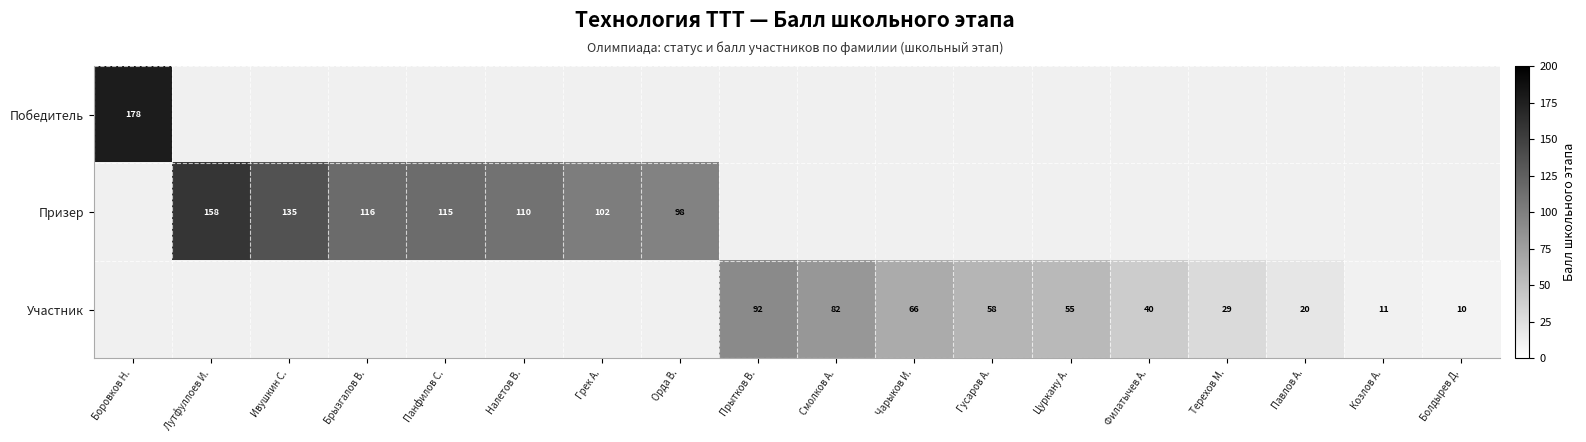

Count the number of categories in the chart.

18